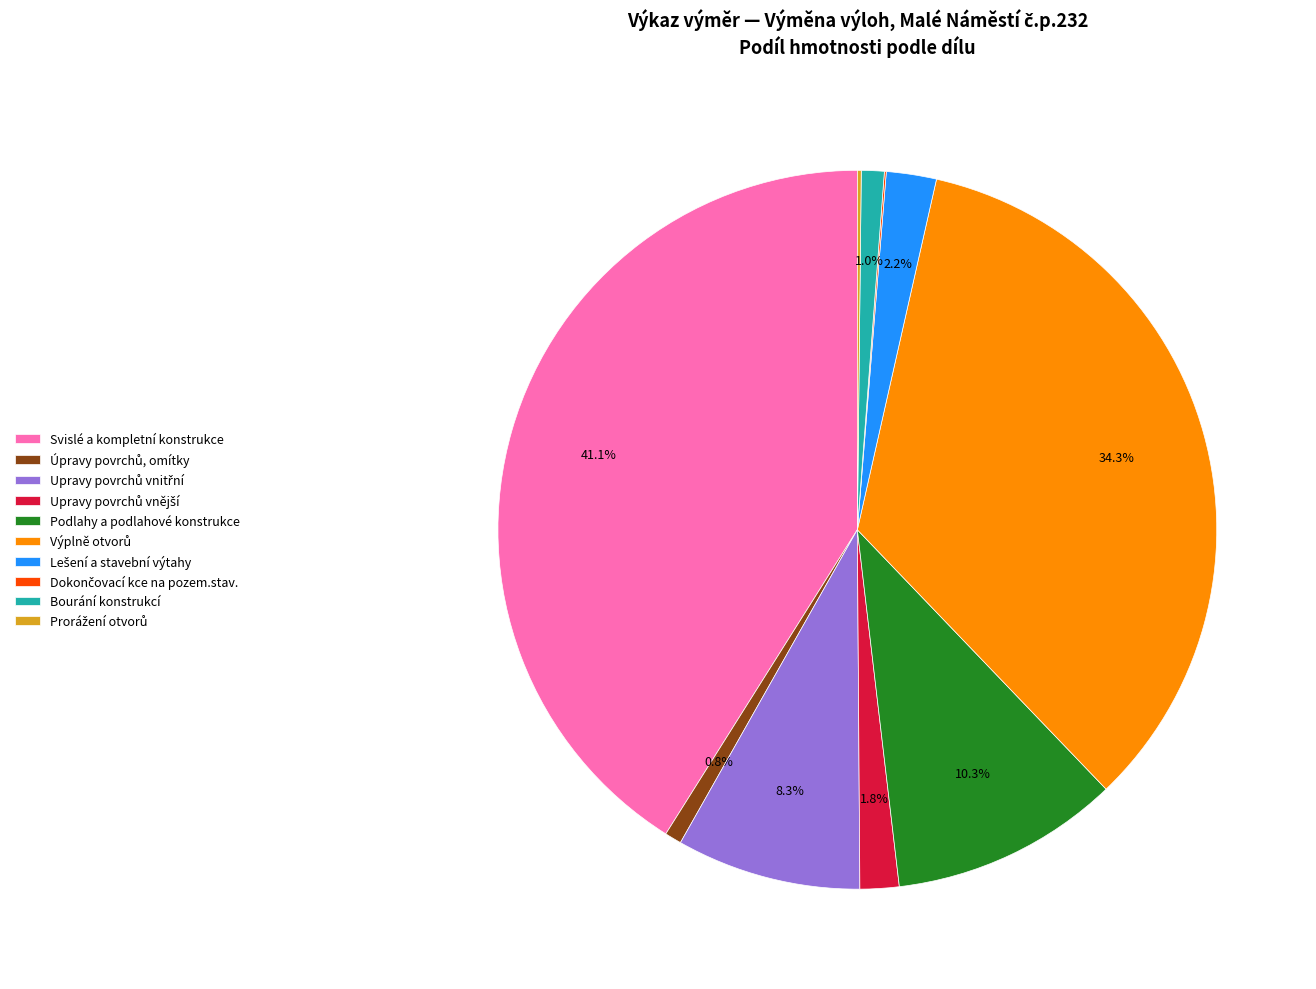

Is the sum of Bourání konstrukcí and Podlahy a podlahové konstrukce greater than half?

No